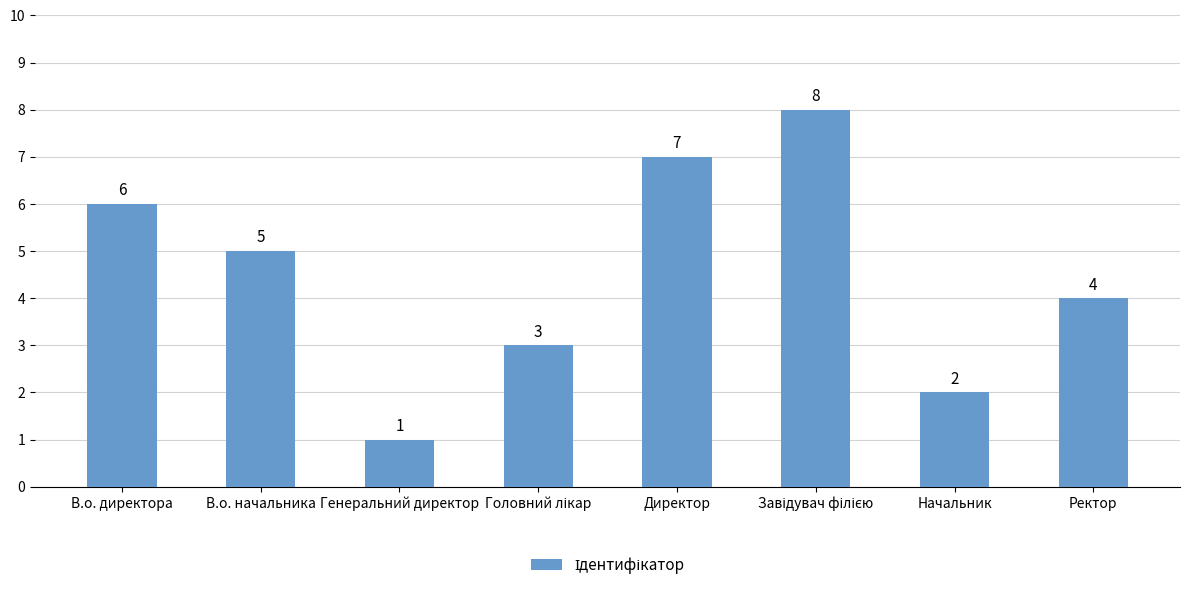

What is the label of the 5th bar from the left?

Директор